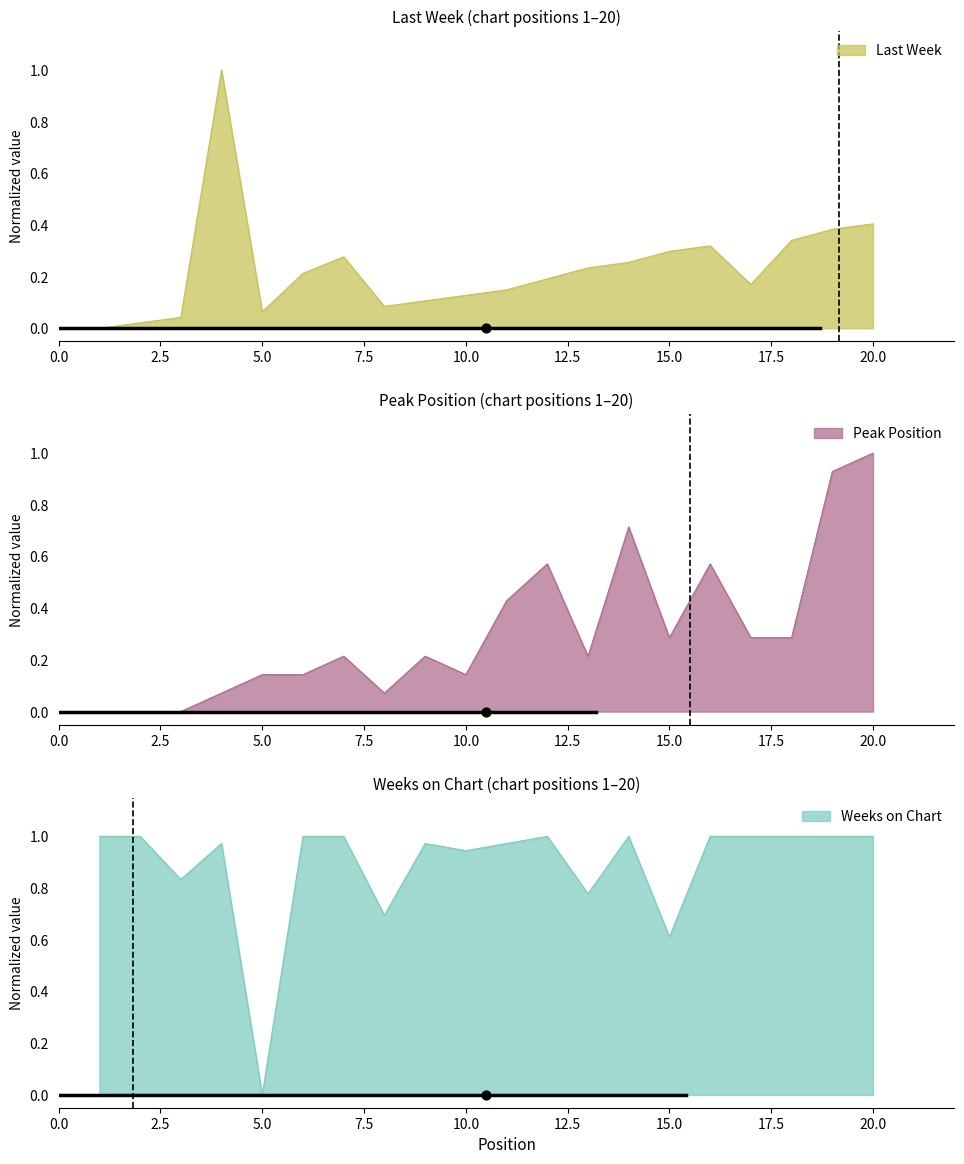

Which series contains the lowest Y value?

Last Week